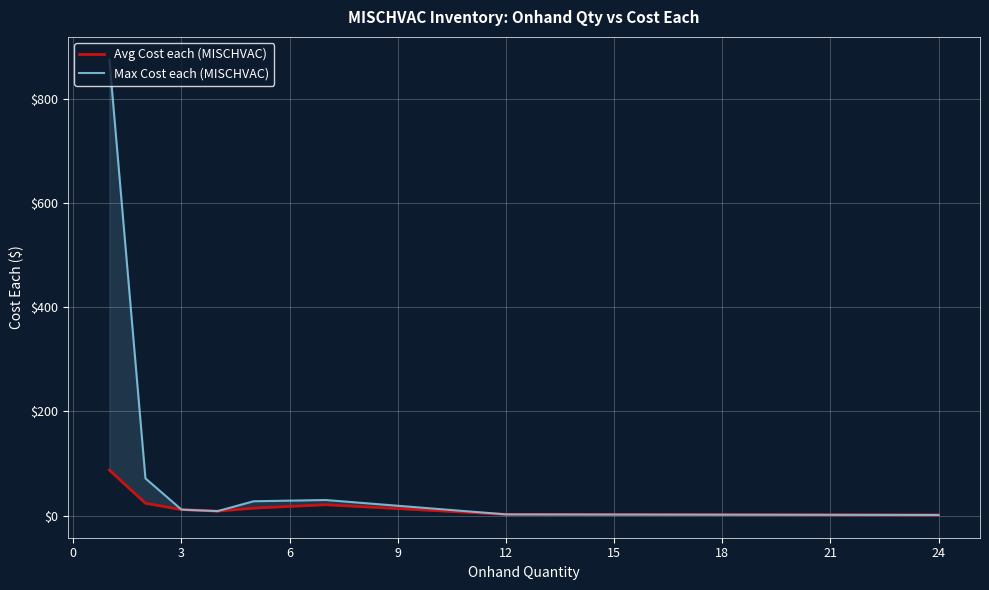

What is the value of the Max Cost each (MISCHVAC) point at the 2nd from the left?

71.4